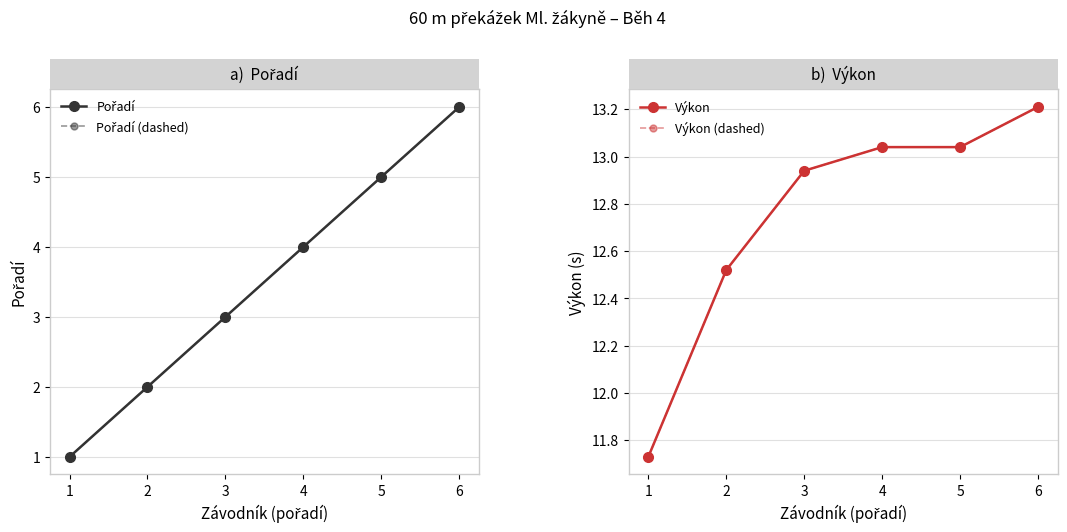

The Výkon (dashed) series shows 22.7 at 4. True or false?

False